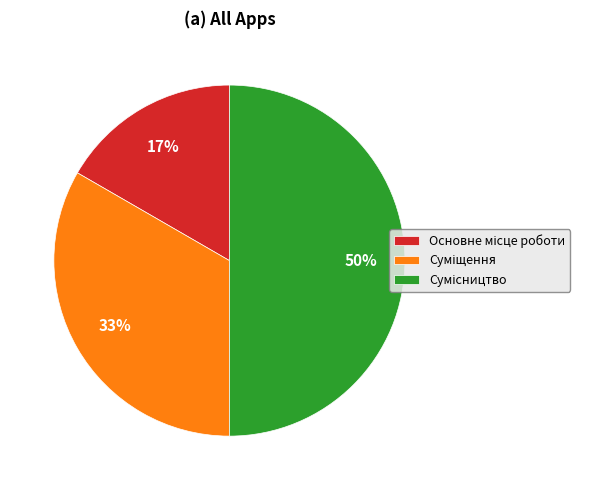

To the nearest percent, what is the average slice percentage?

33%